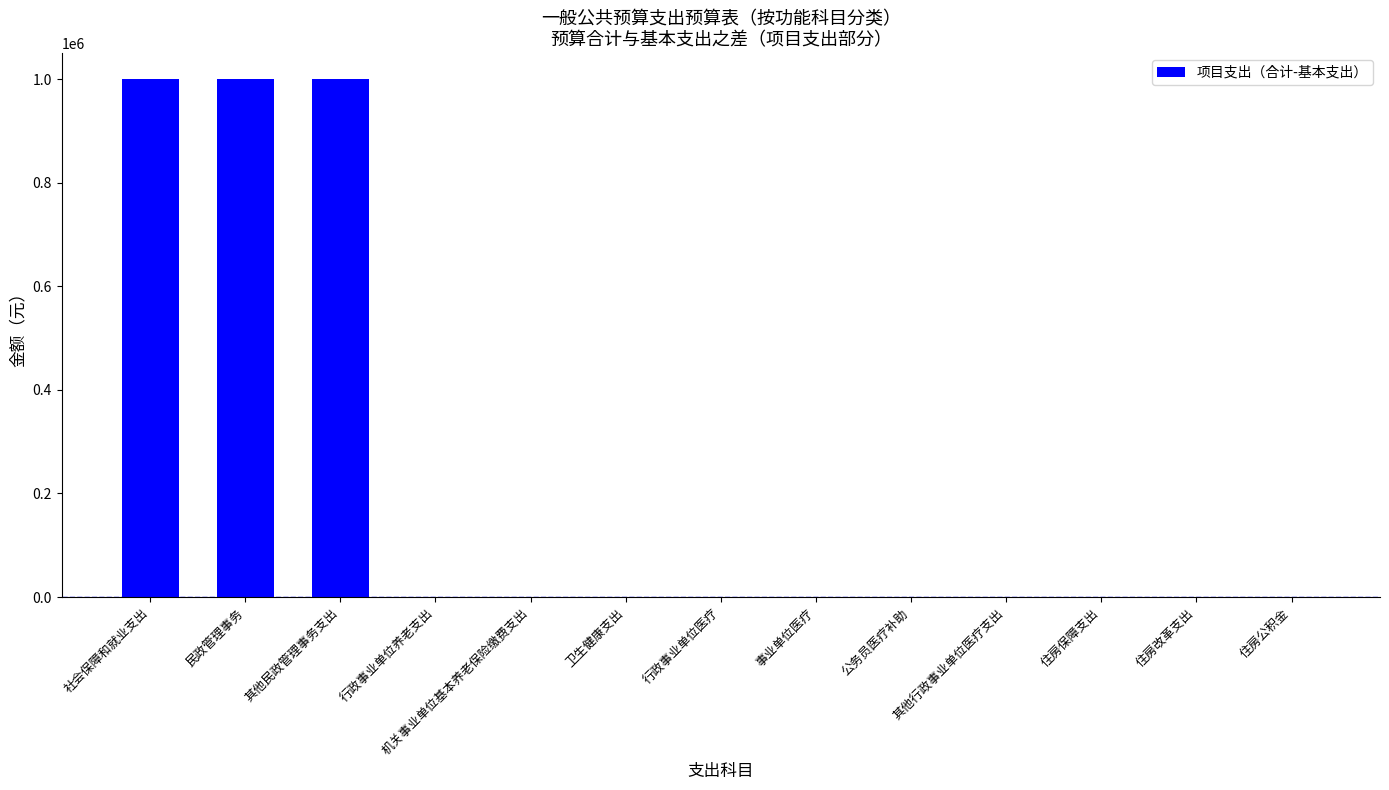

What is the sum of all values?

3000000.0